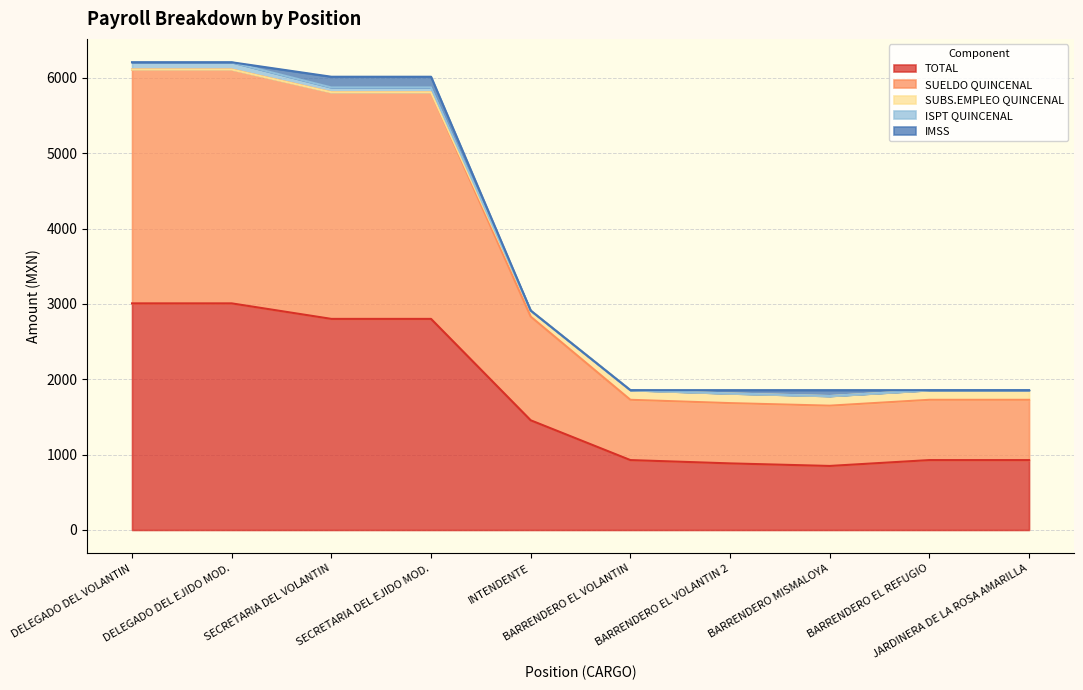

What is the spread (max minus min) of values at SECRETARIA DEL VOLANTIN?

3214